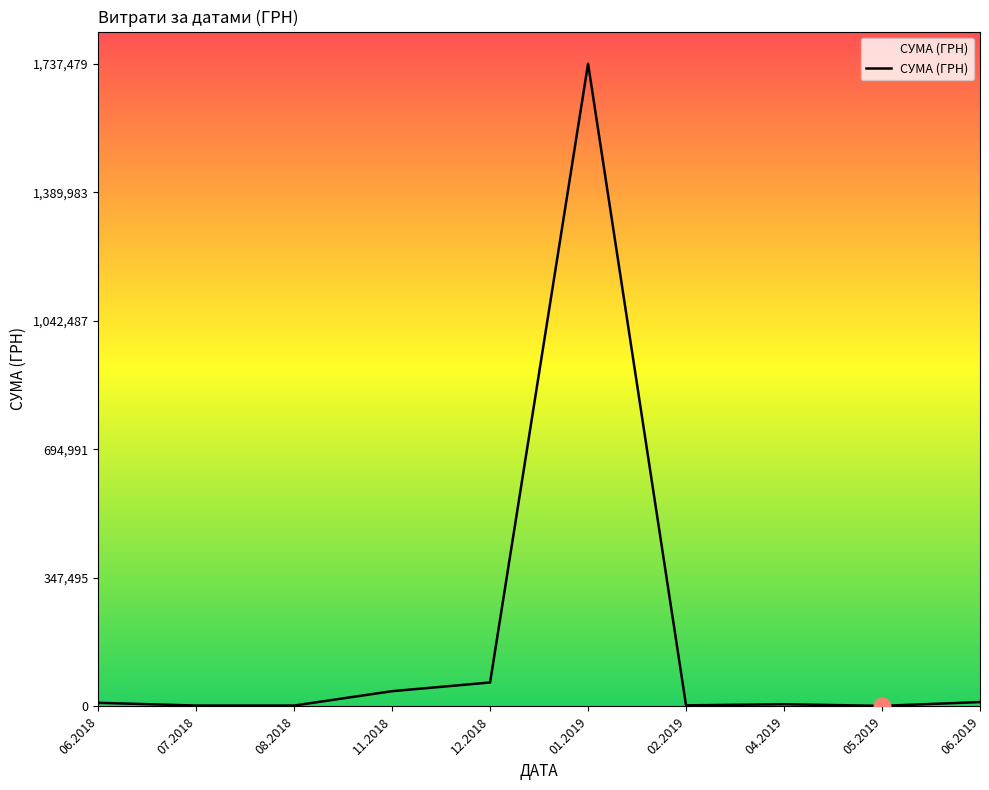

Is it true that the value at 01.2019 is 1737479.7?

True